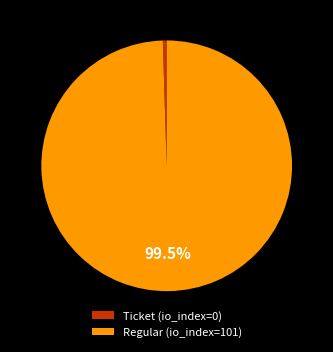

Combined, do Ticket (io_index=0) and Regular (io_index=101) account for over 50%?

Yes